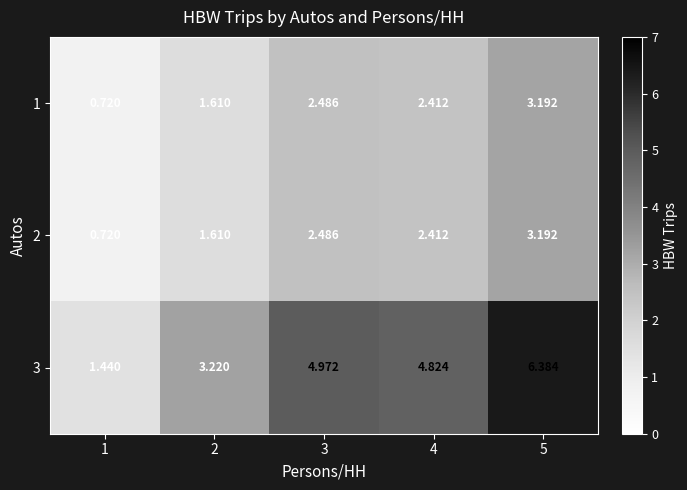

Is the value of 3 at 5 greater than the value of 2 at 2?

Yes